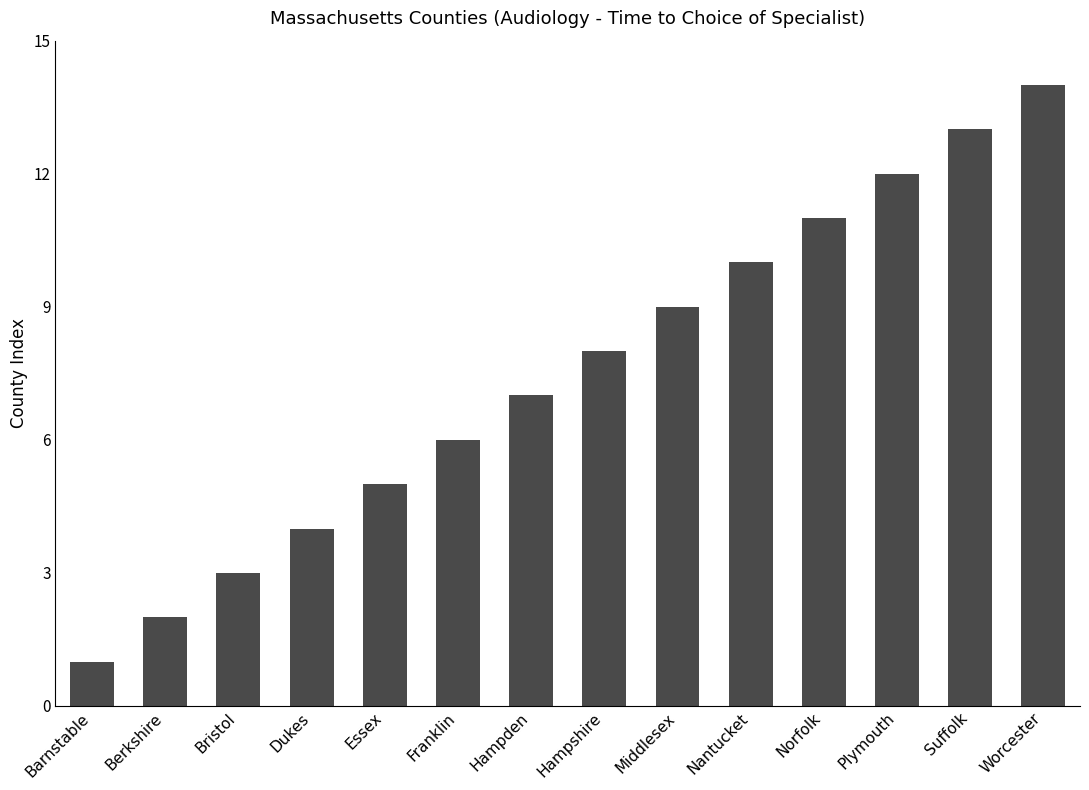

What is the minimum value shown in the chart?

1